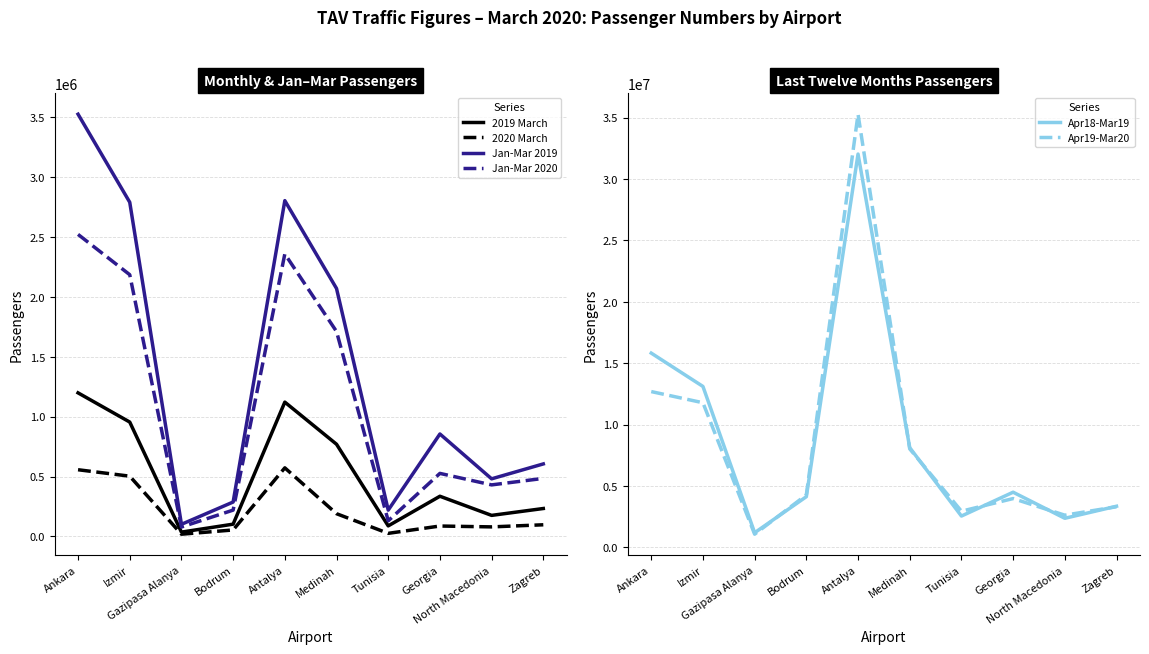

What is the greatest value displayed?

35269203